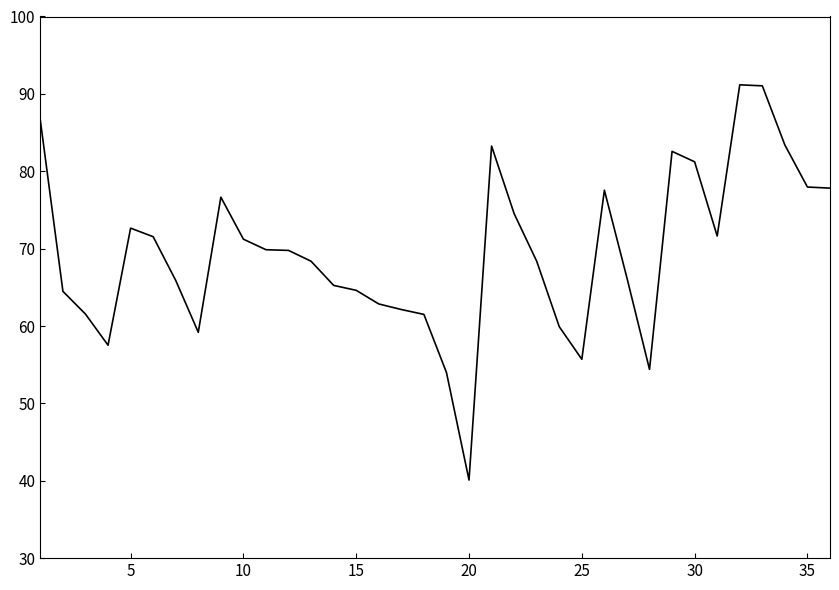

What is the minimum value shown in the chart?

40.1